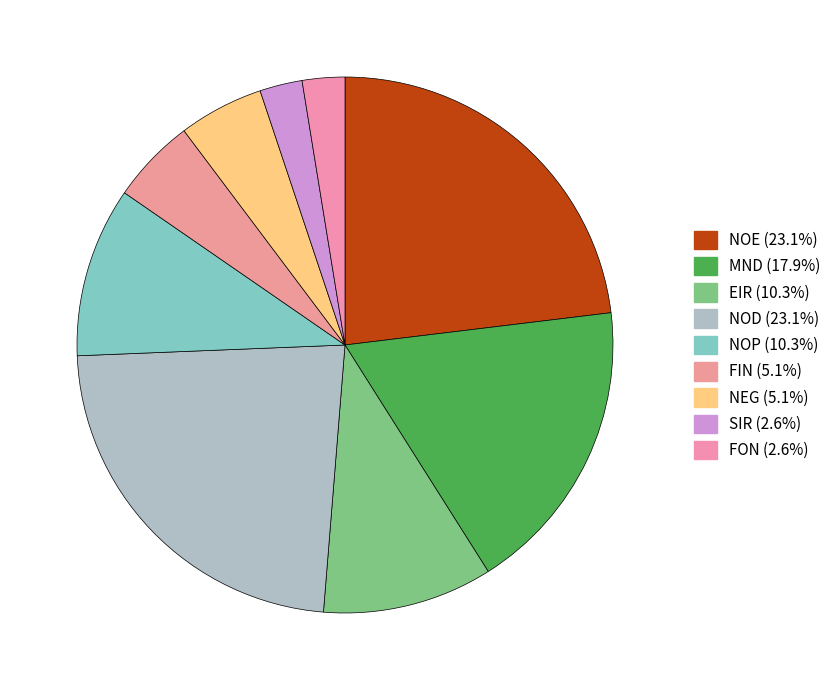

Does any single category account for the majority?

No